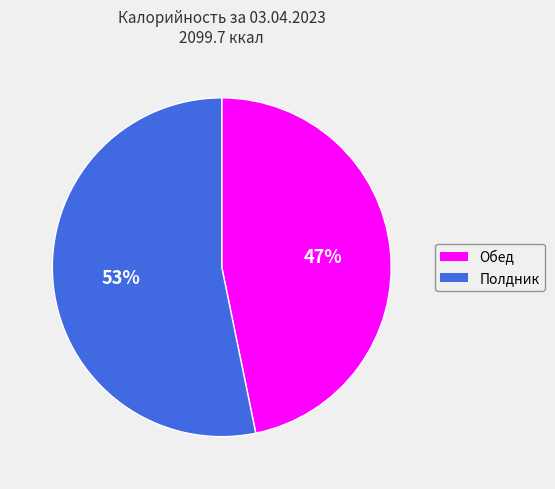

Is there any slice that represents more than half of the pie?

Yes